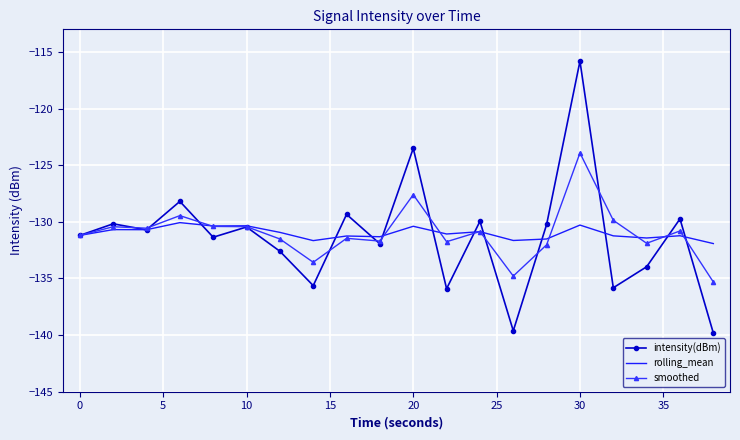

Which series has the largest range (max minus min)?

intensity(dBm)